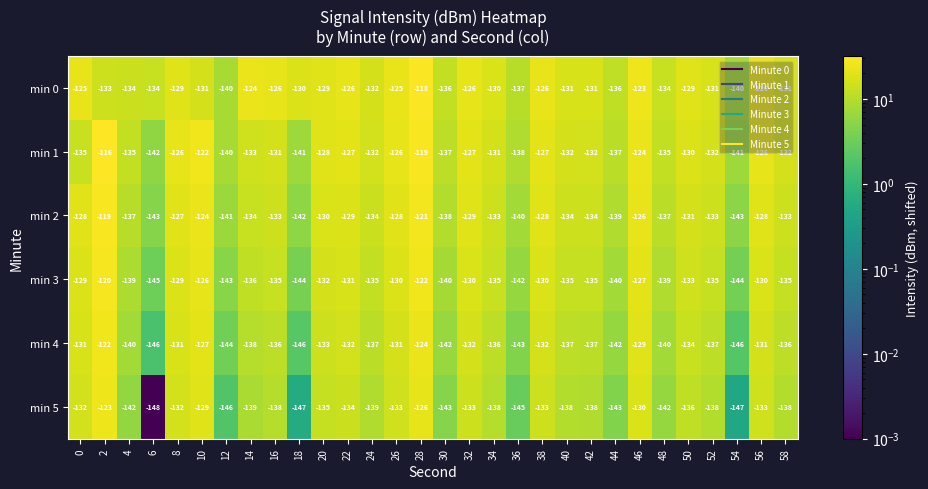

How many data points in min 3 are less than -135?

10